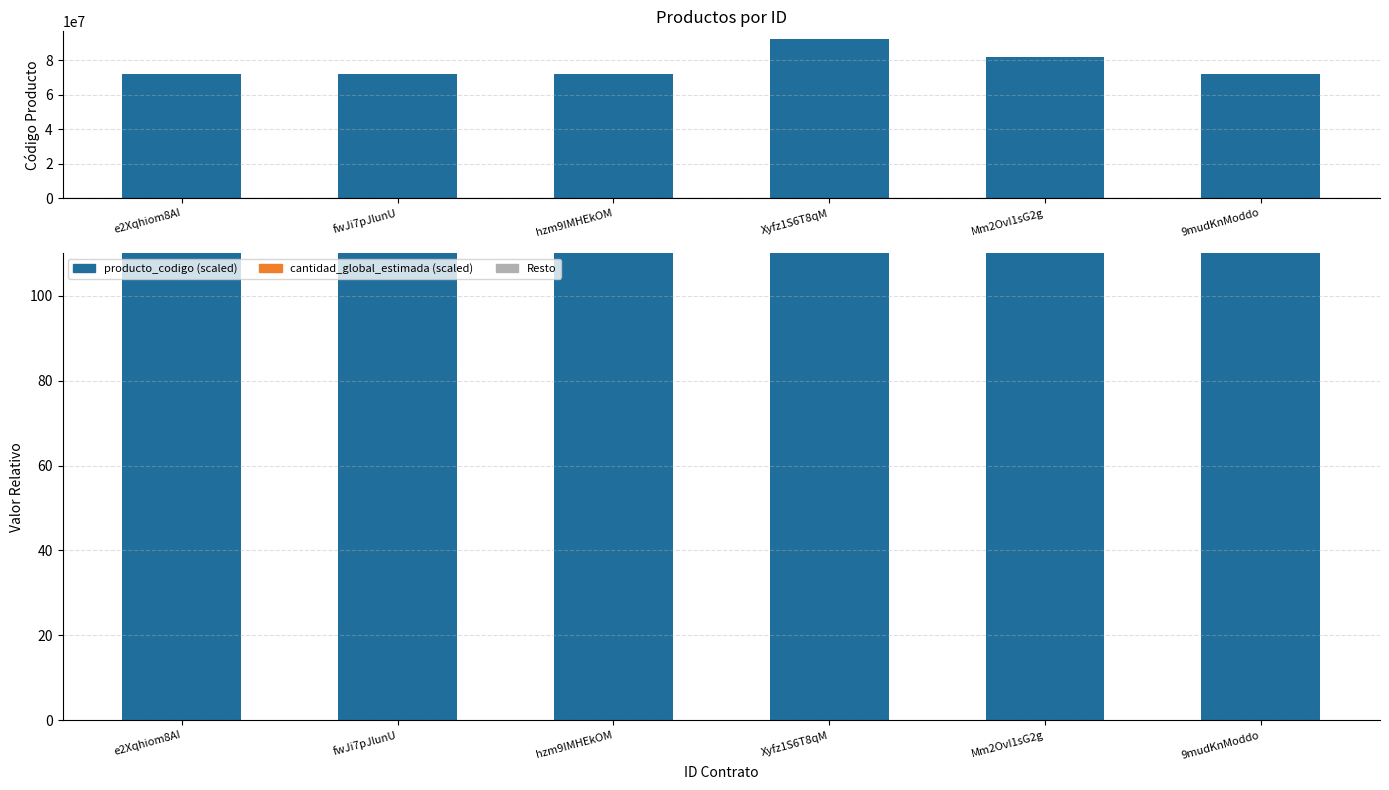

How many bars are there in total?

24